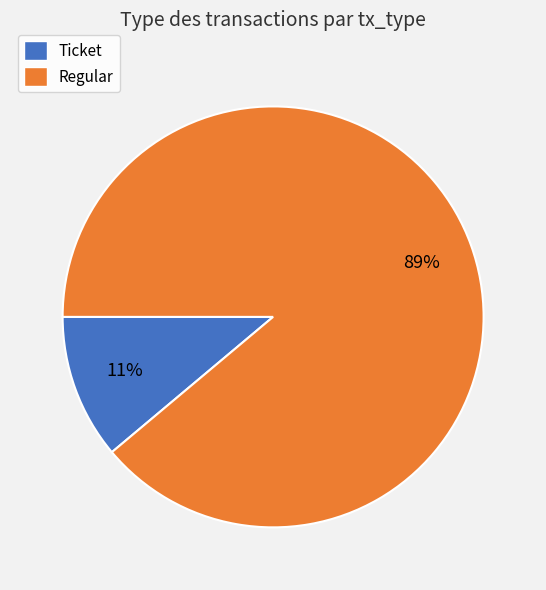

To the nearest percent, what is the average slice percentage?

50%